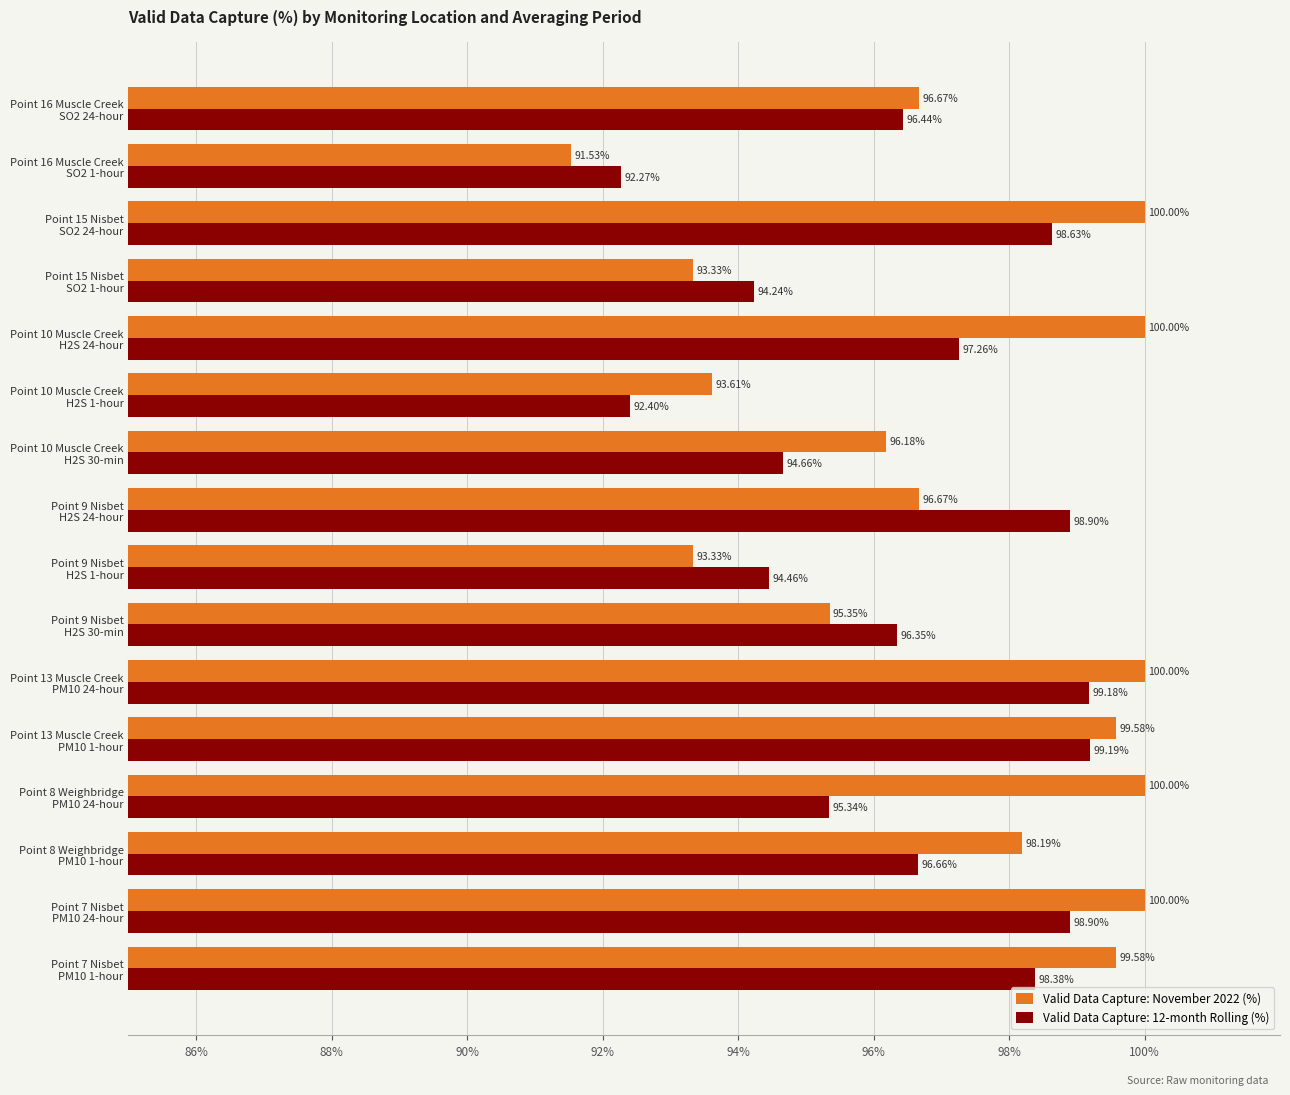

What is the smallest value displayed?

91.5